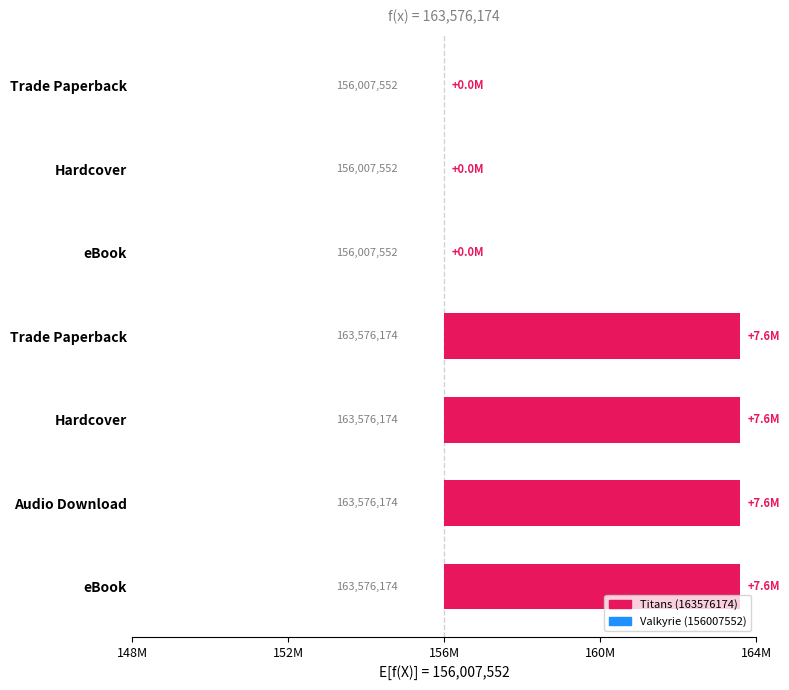

What is the maximum value shown in the chart?

7568622